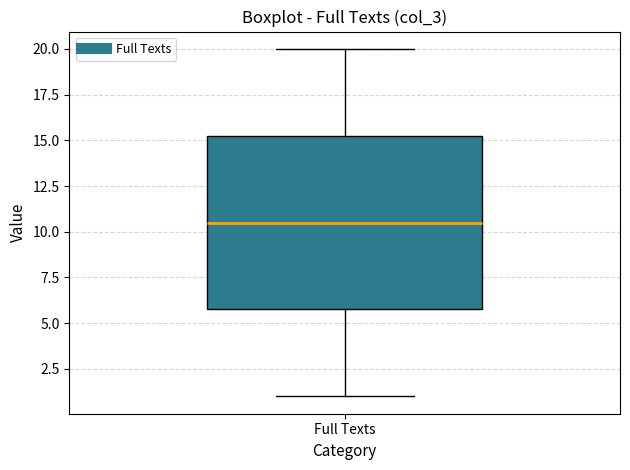

Where does the upper whisker of the box for Full Texts end on the y-axis? The values are not printed on the chart, so give them approximately, as read against the axis.

20.0